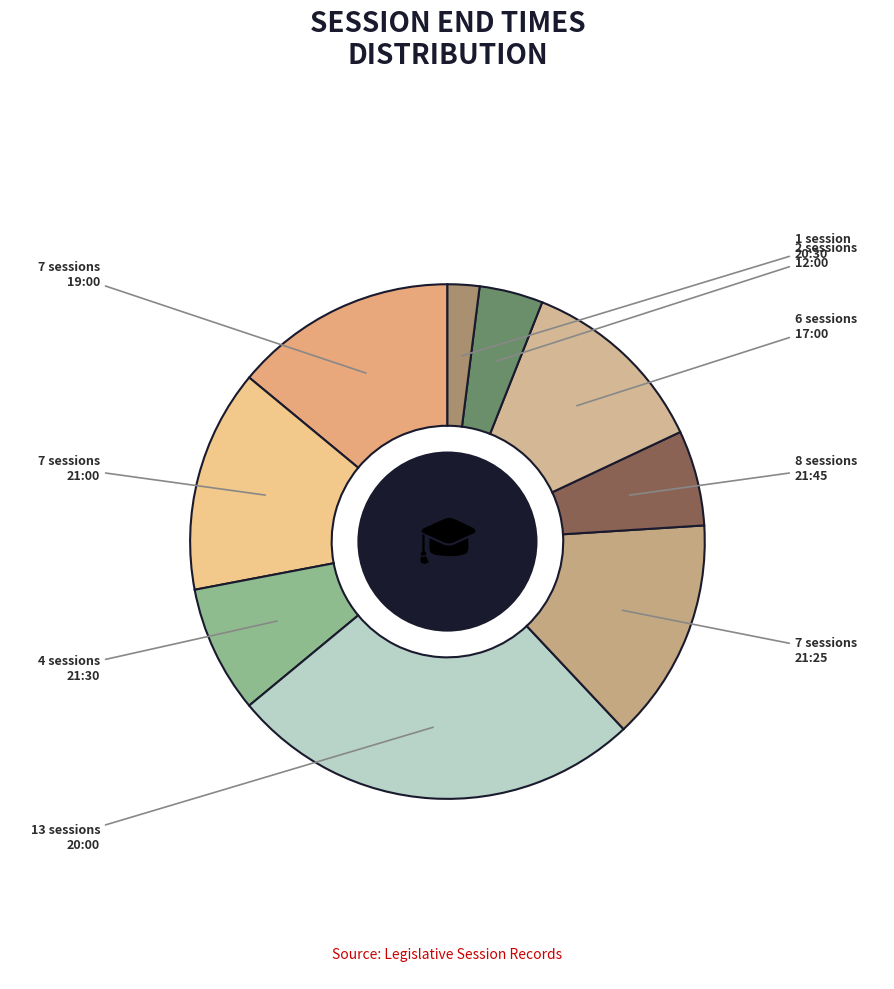

What percentage is the 21:30 slice, to the nearest percent?

8%